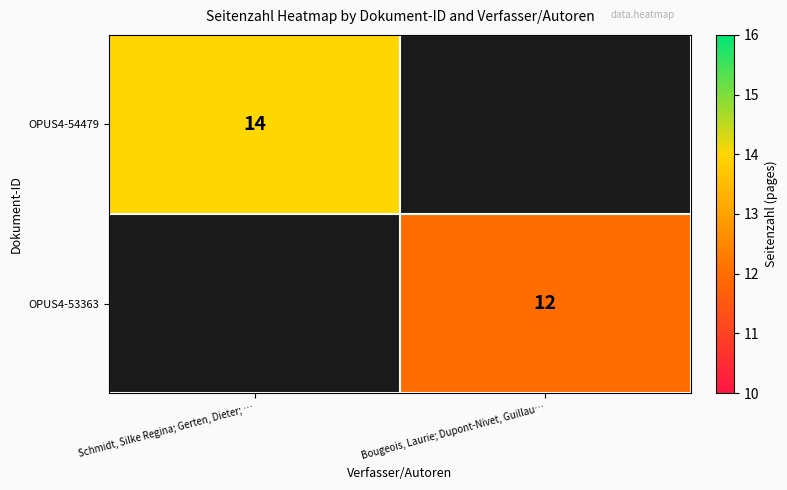

What is the total value across all series at Bougeois, Laurie; Dupont-Nivet, Guillau…?

12